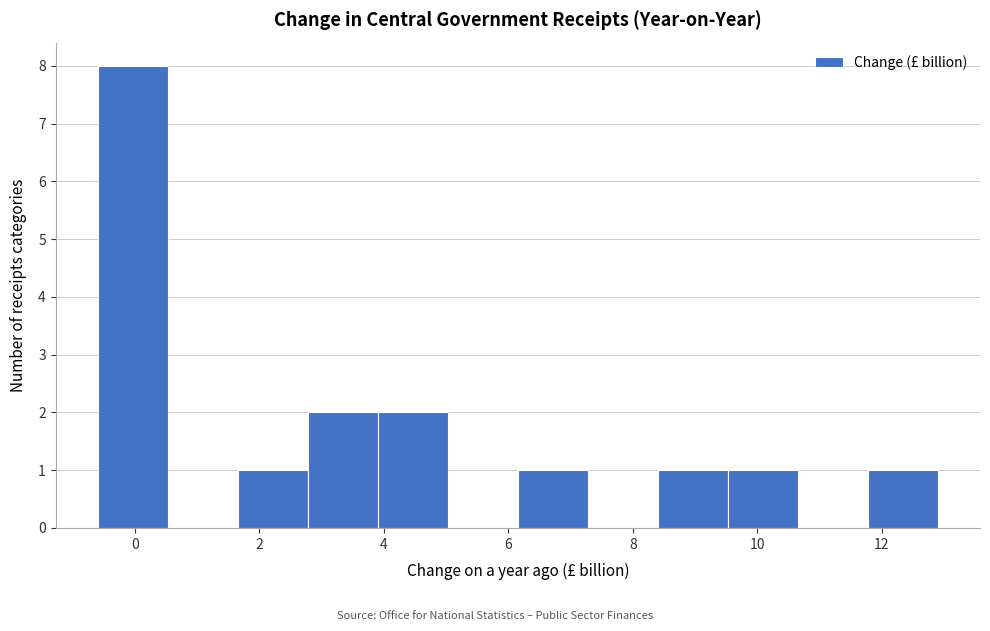

How tall is the bar that spans 8.4 to 9.6 on the x-axis? Neither the bar edges nor the heights are printed on the chart, so give them approximately, as read against the axes.

1